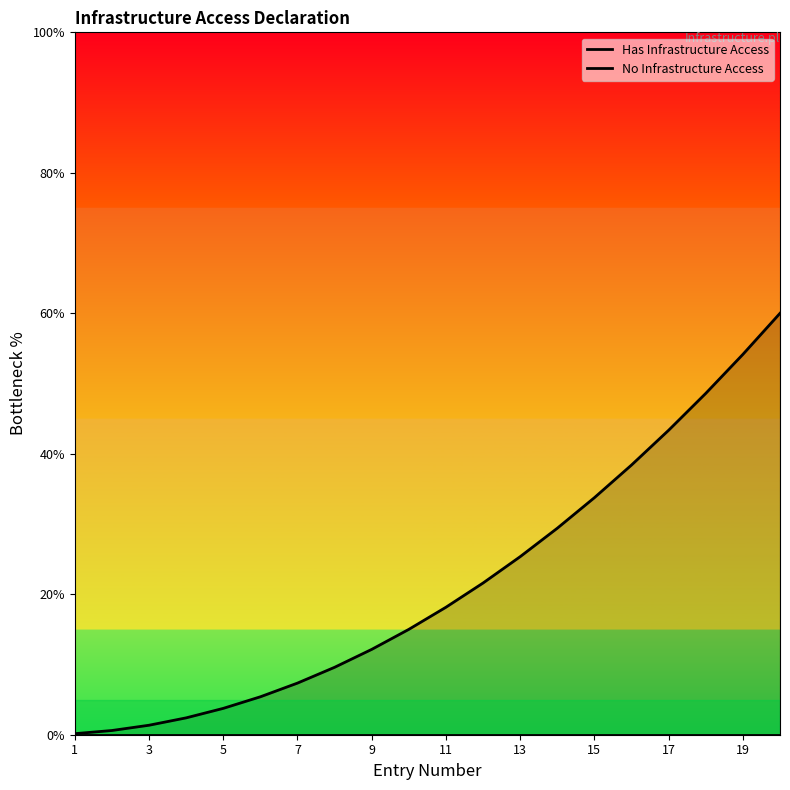

True or false: Has Infrastructure Access and No Infrastructure Access intersect in this chart.

False